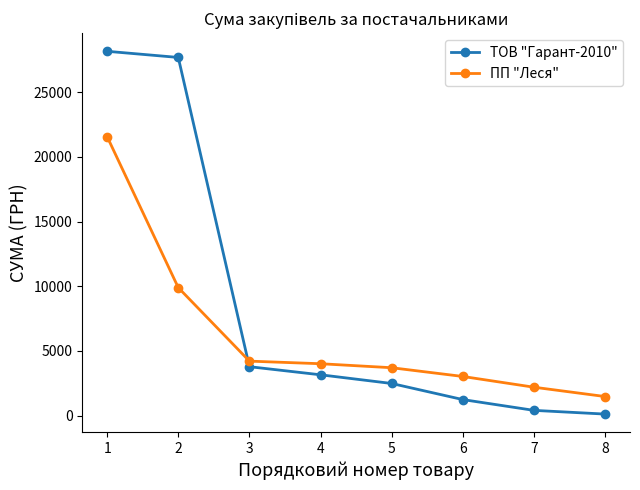

What is the difference between the maximum and minimum values in the ТОВ "Гарант-2010" series?

28050.7